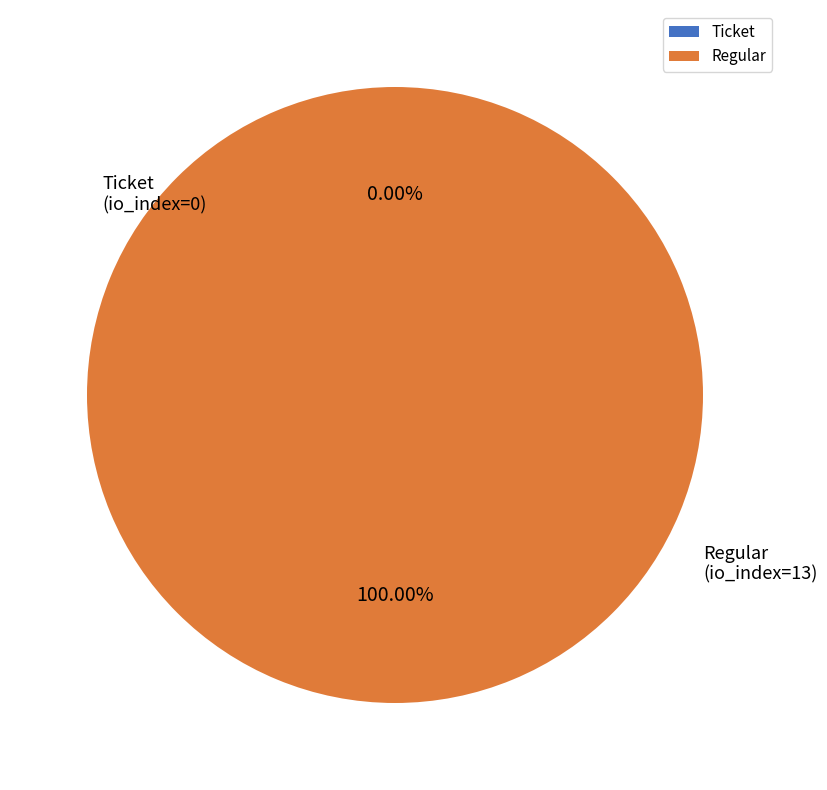

Is there a majority slice in this chart?

Yes